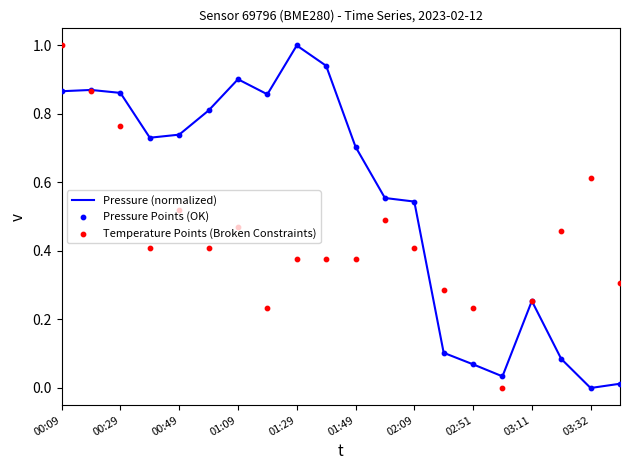

Which series has the widest spread of Y values?

Pressure (normalized)